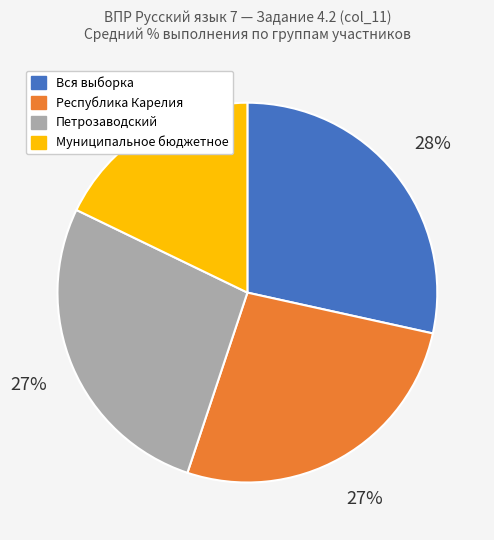

To the nearest percent, what percentage of the pie is Вся выборка?

28%